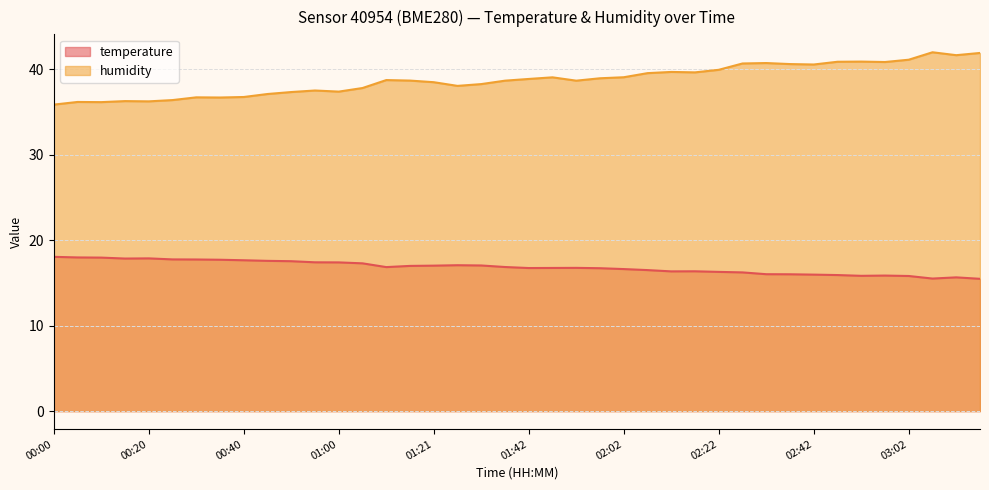

At which category does the chart reach its peak across all series?

03:07